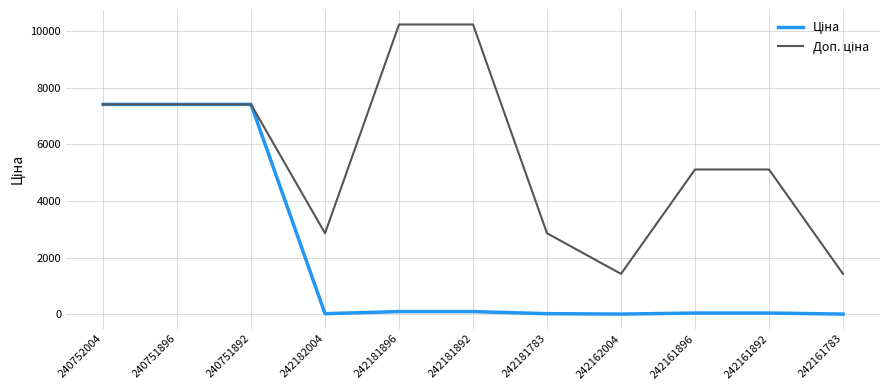

What is the total value across all series at 240751896?

14820.0